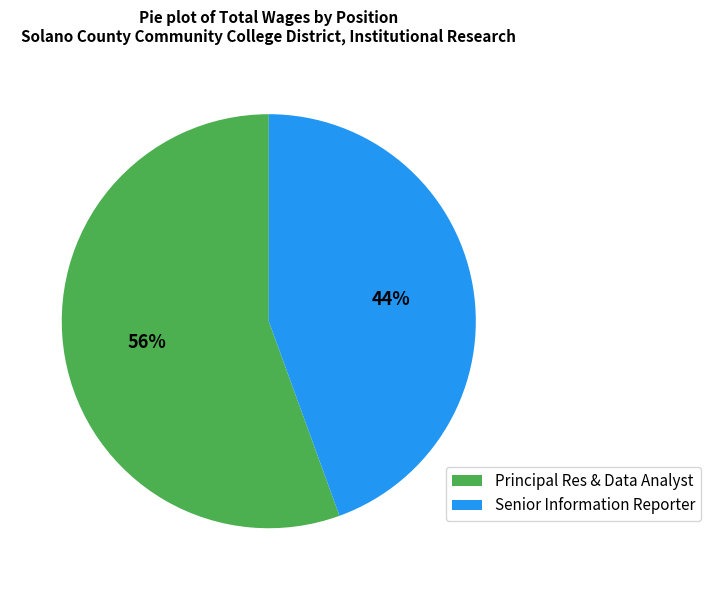

What is the smallest slice in the pie chart?

Senior Information Reporter